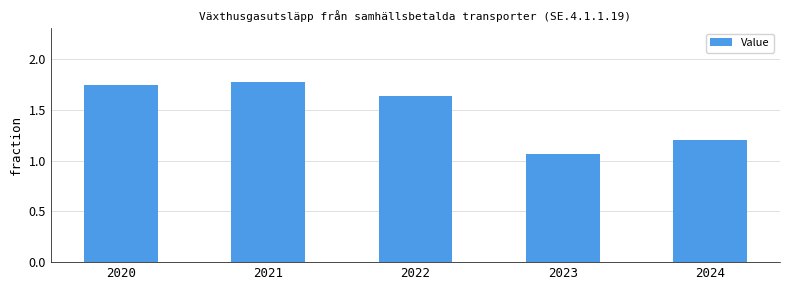

What is the change in value from 2020 to 2022?

-0.1